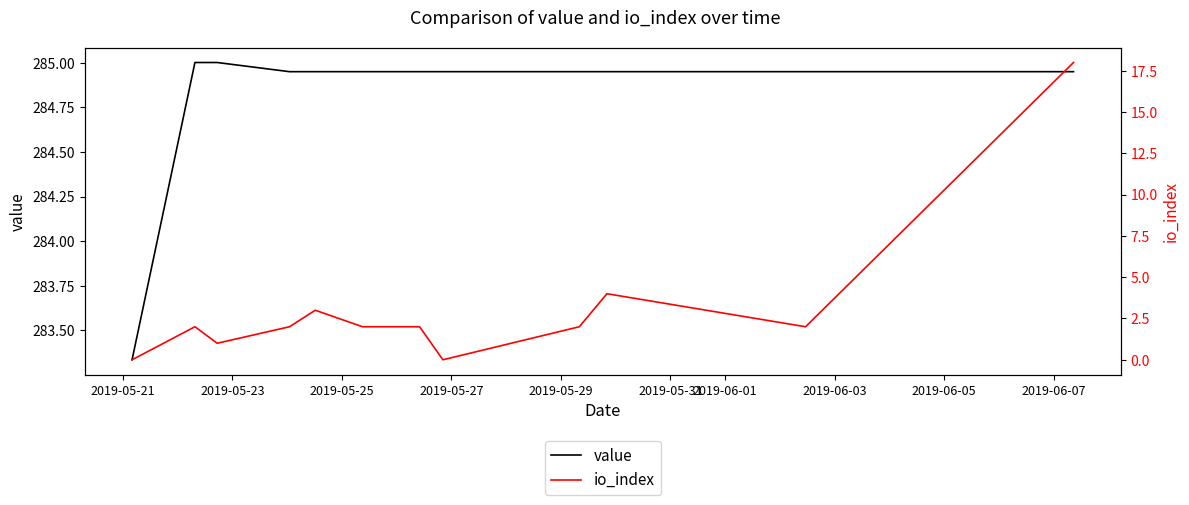

What is the difference between the second highest and minimum values in the io_index series?

4.0